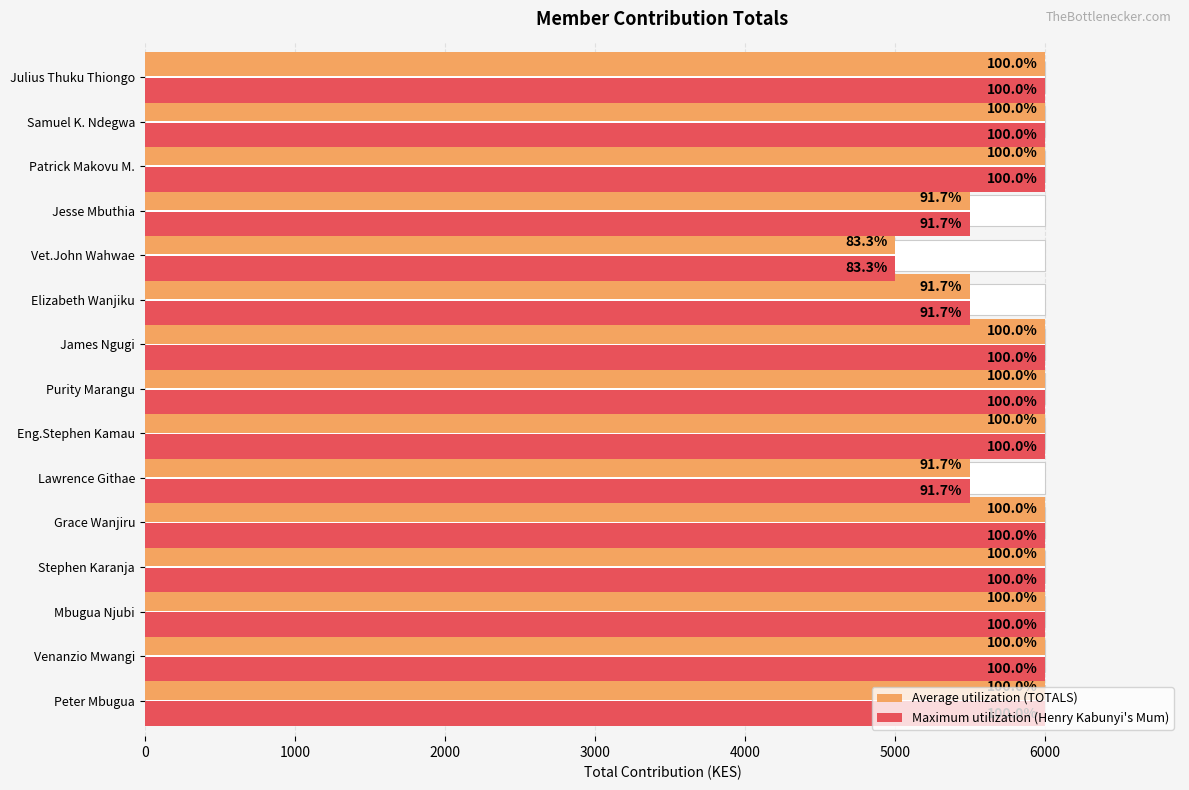

Which series changed the most between Peter Mbugua and Lawrence Githae?

Average utilization (TOTALS)